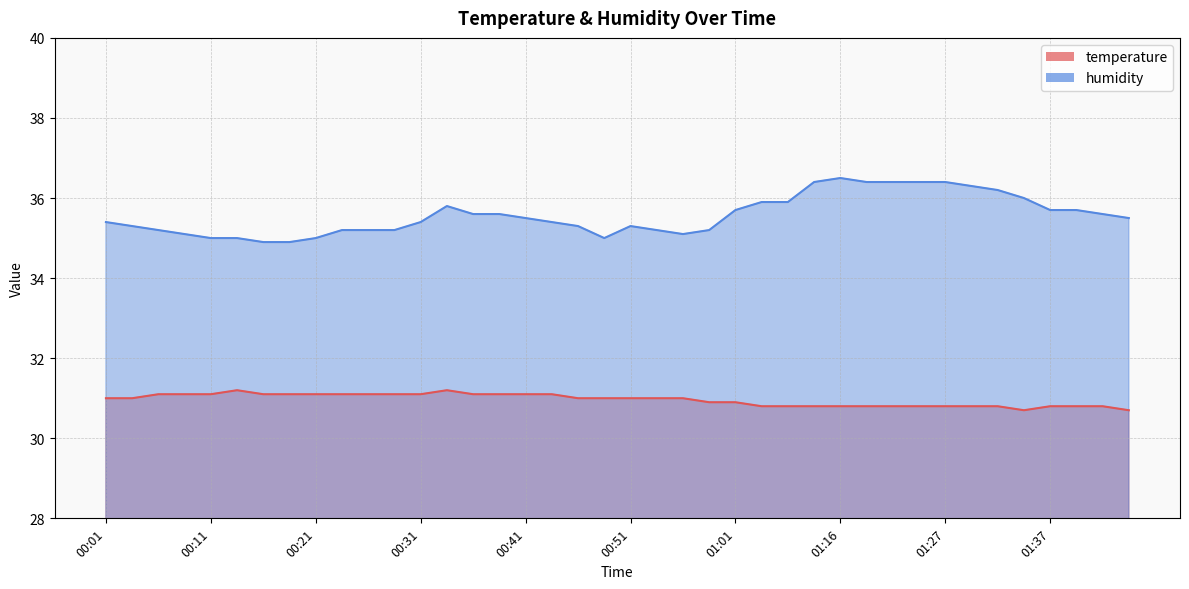

Is it true that humidity equals 19.6 at 01:35?

False